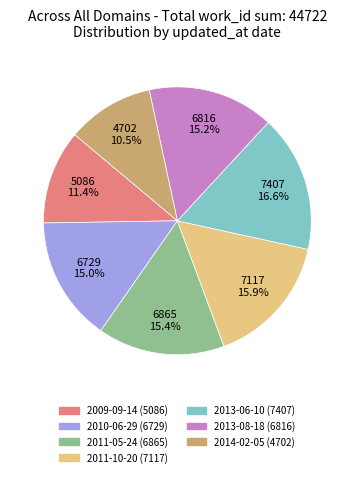

To the nearest percent, what percentage of the pie is 2011-10-20?

16%